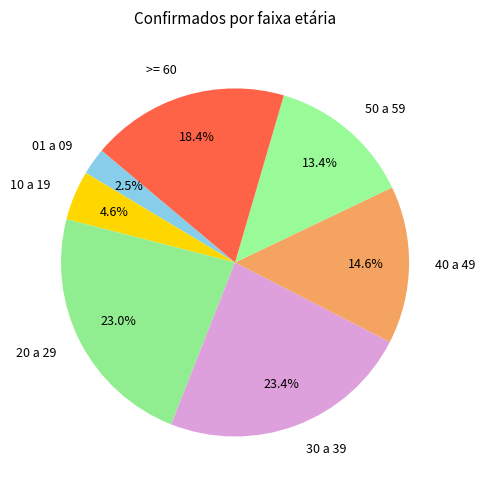

To the nearest percent, what is the average slice percentage?

14%